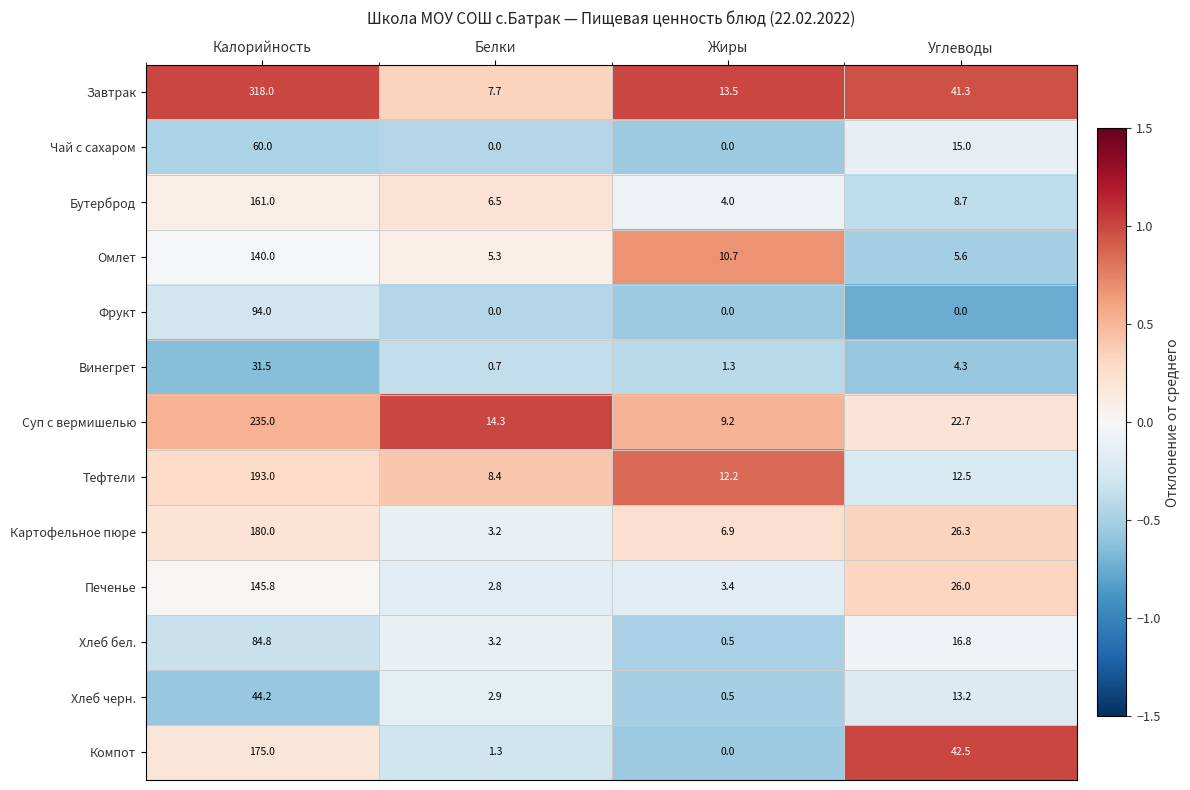

True or false: Завтрак has a value of 108.6 at Калорийность.

False